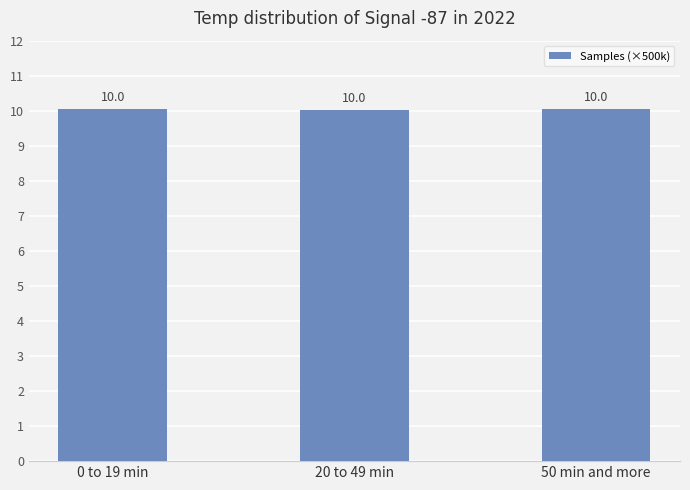

What is the minimum value shown in the chart?

10.0